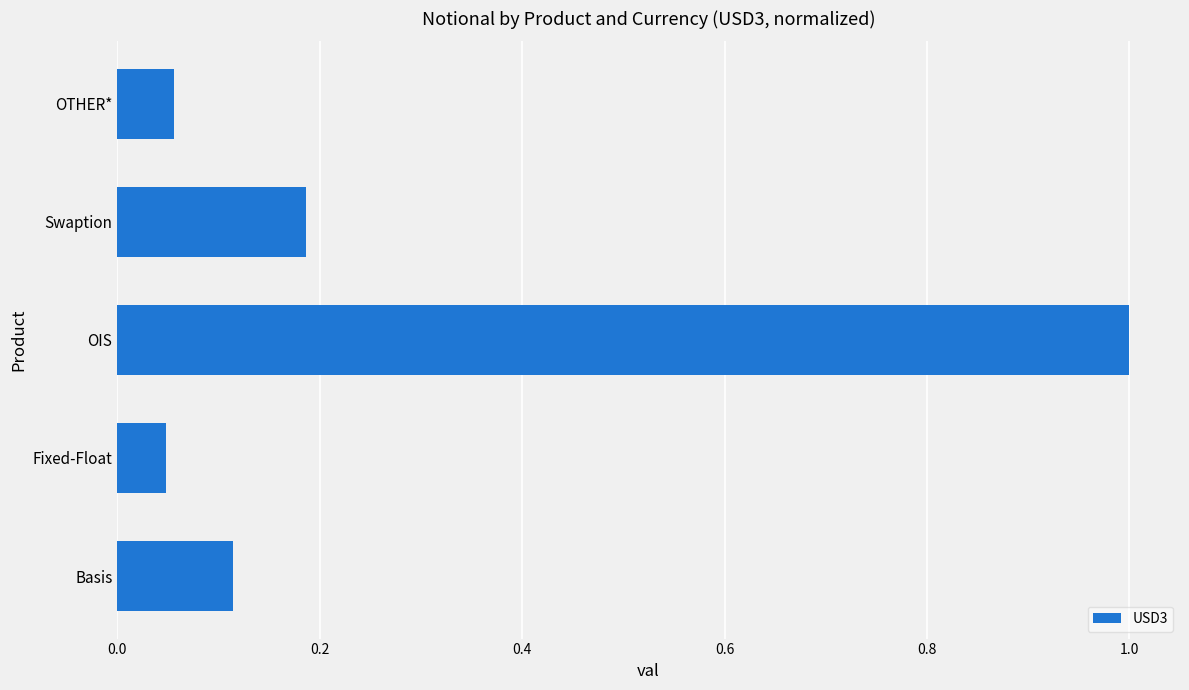

What is the sum of all values?

1.4